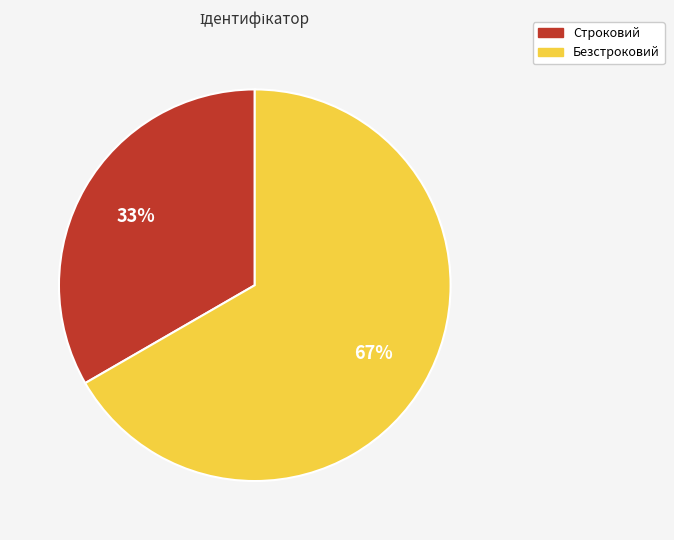

Combined, do Строковий and Безстроковий account for over 50%?

Yes